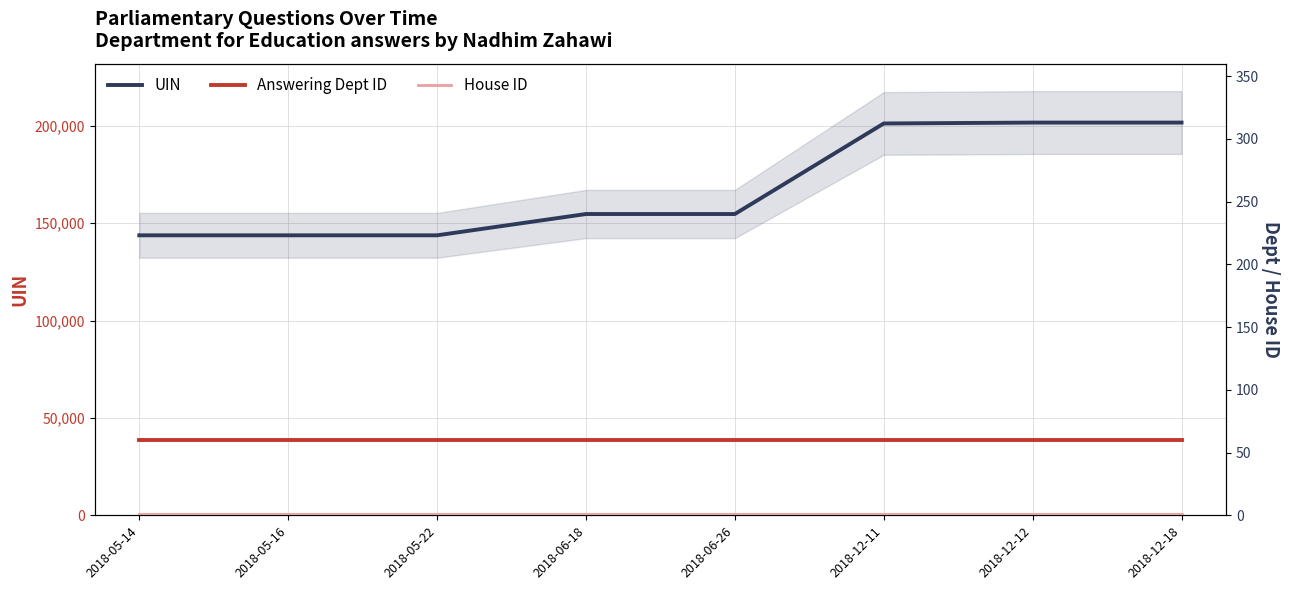

What is the label of the 4th point from the left?

2018-06-18